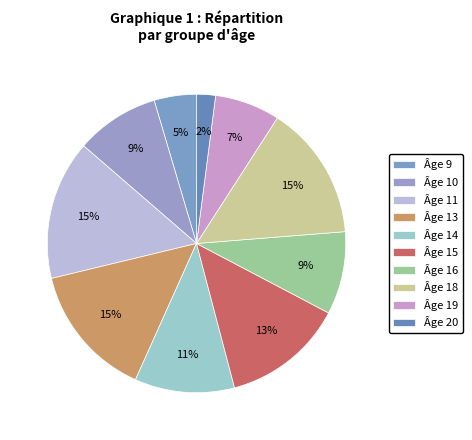

How many segments does this pie chart have?

10